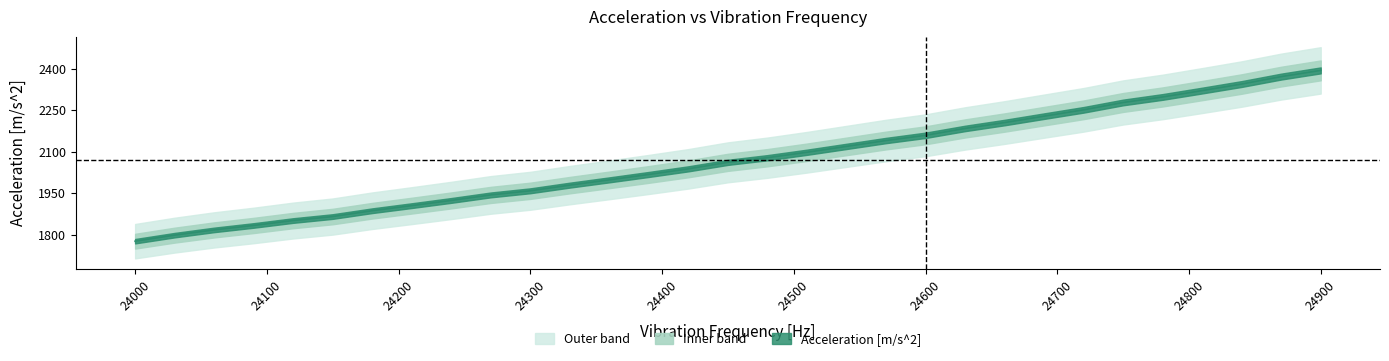

At which label is the value closest to 2084?

24480